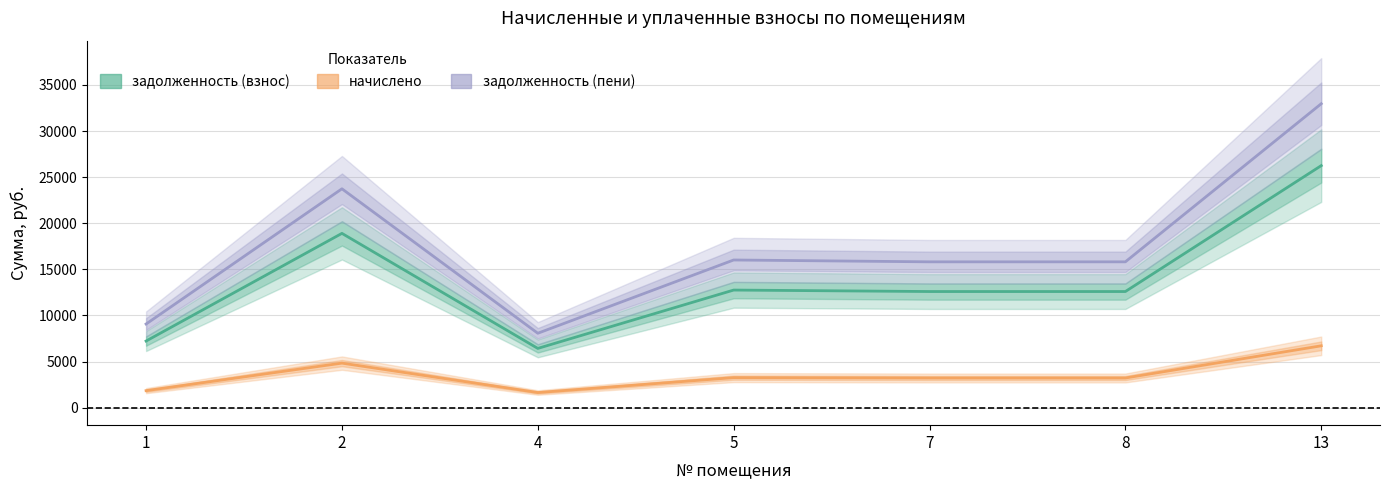

Reading left to right, what are all the values shown in this chart?

задолженность (взнос): 1=7225.5	2=18902.1	4=6427.1	5=12754.4	7=12594.8	8=12594.8	13=26247.4
начислено: 1=1847.2	2=4832.6	4=1643.1	5=3260.8	7=3220.0	8=3220.0	13=6710.5
задолженность (пени): 1=9072.8	2=23734.7	4=8070.2	5=16015.2	7=15814.8	8=15814.8	13=32957.9